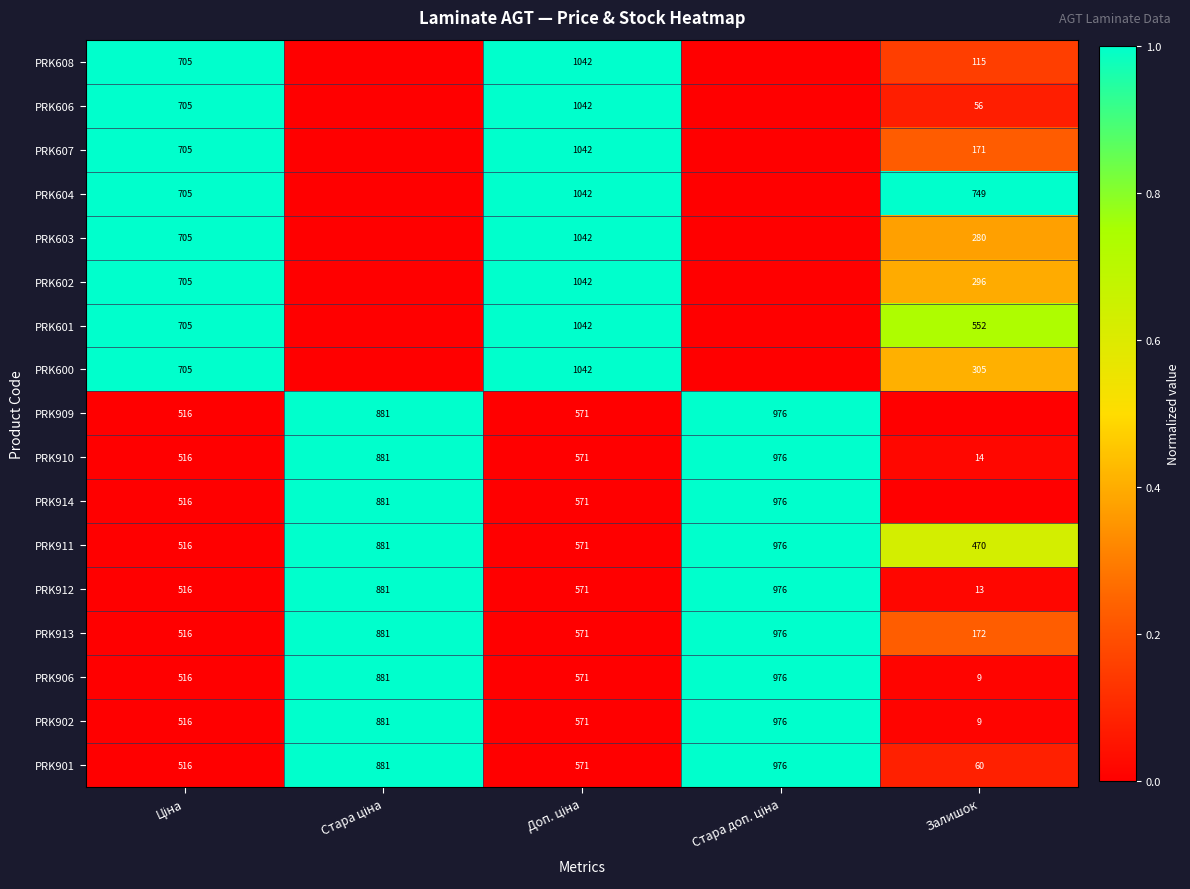

The PRK604 series shows 749 at Залишок. True or false?

True